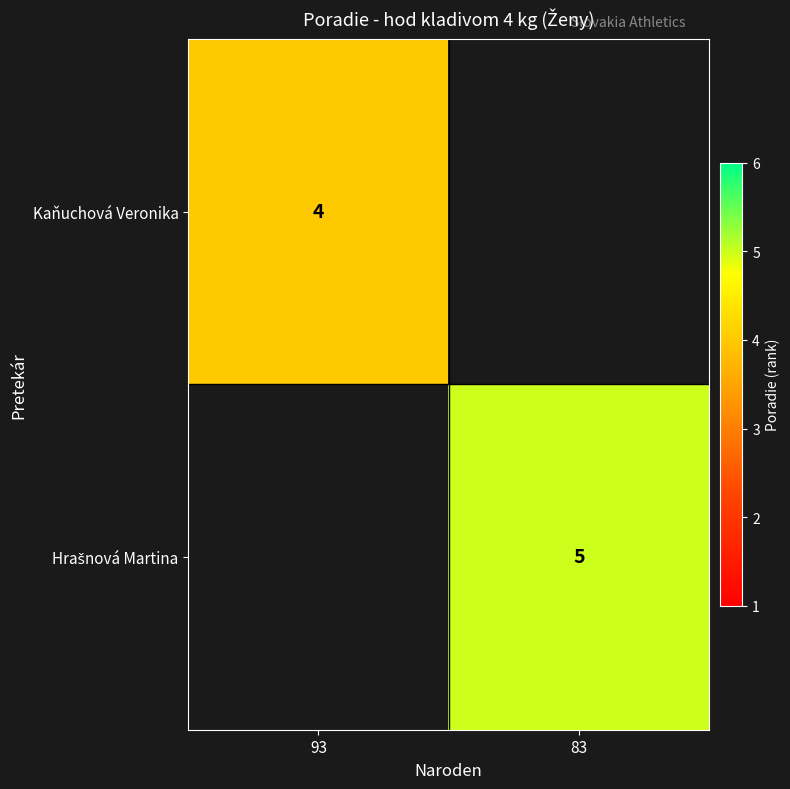

The Kaňuchová Veronika series shows 2 at 93. True or false?

False